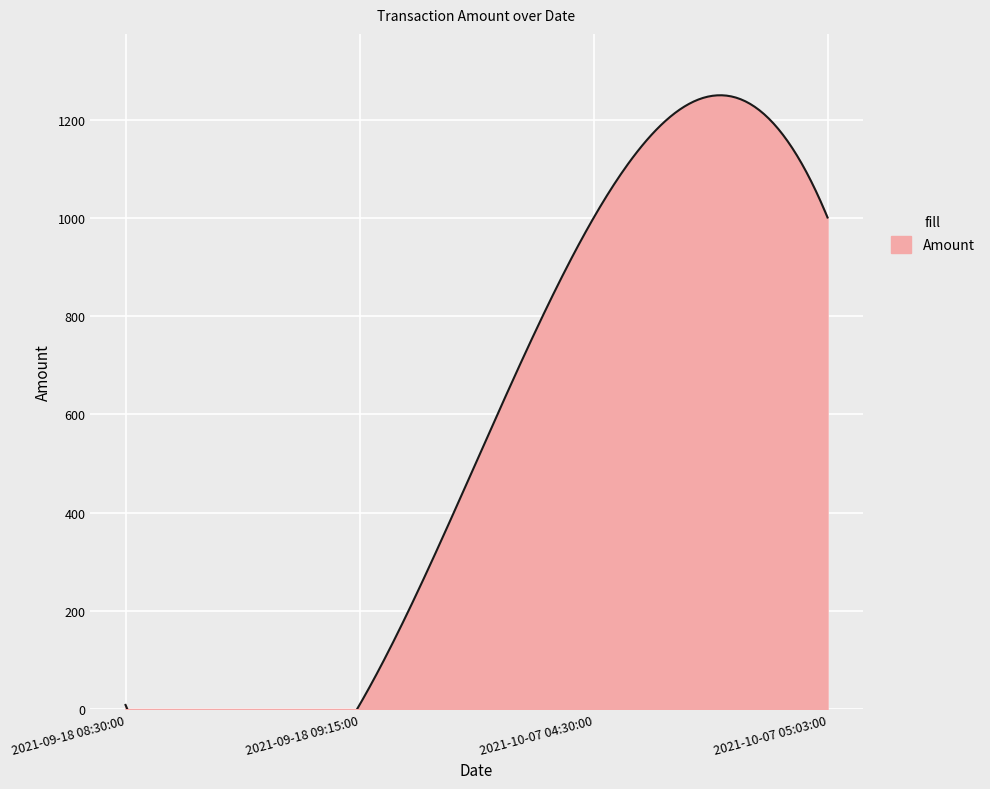

What is the difference between the maximum and second lowest values?

992.4